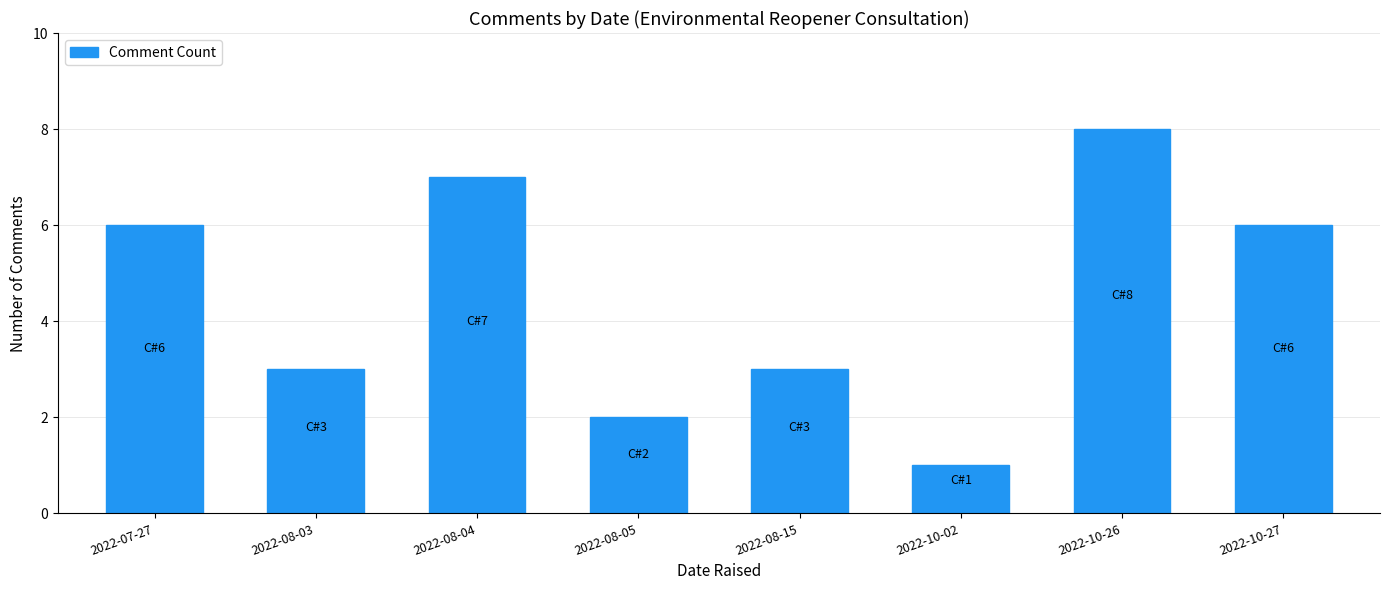

Reading left to right, what are all the values shown in this chart?

6	3	7	2	3	1	8	6